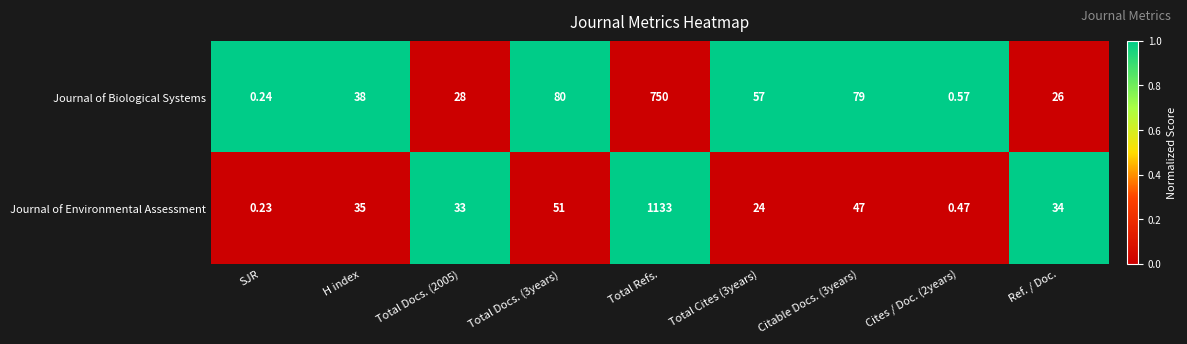

Between Total Docs. (3years) and Total Cites (3years), which series saw the biggest shift?

Journal of Environmental Assessment